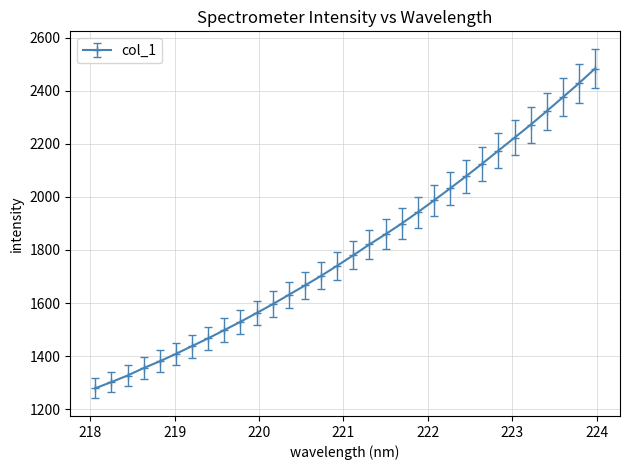

True or false: there are more than 2 points higher than both neighbors.

False